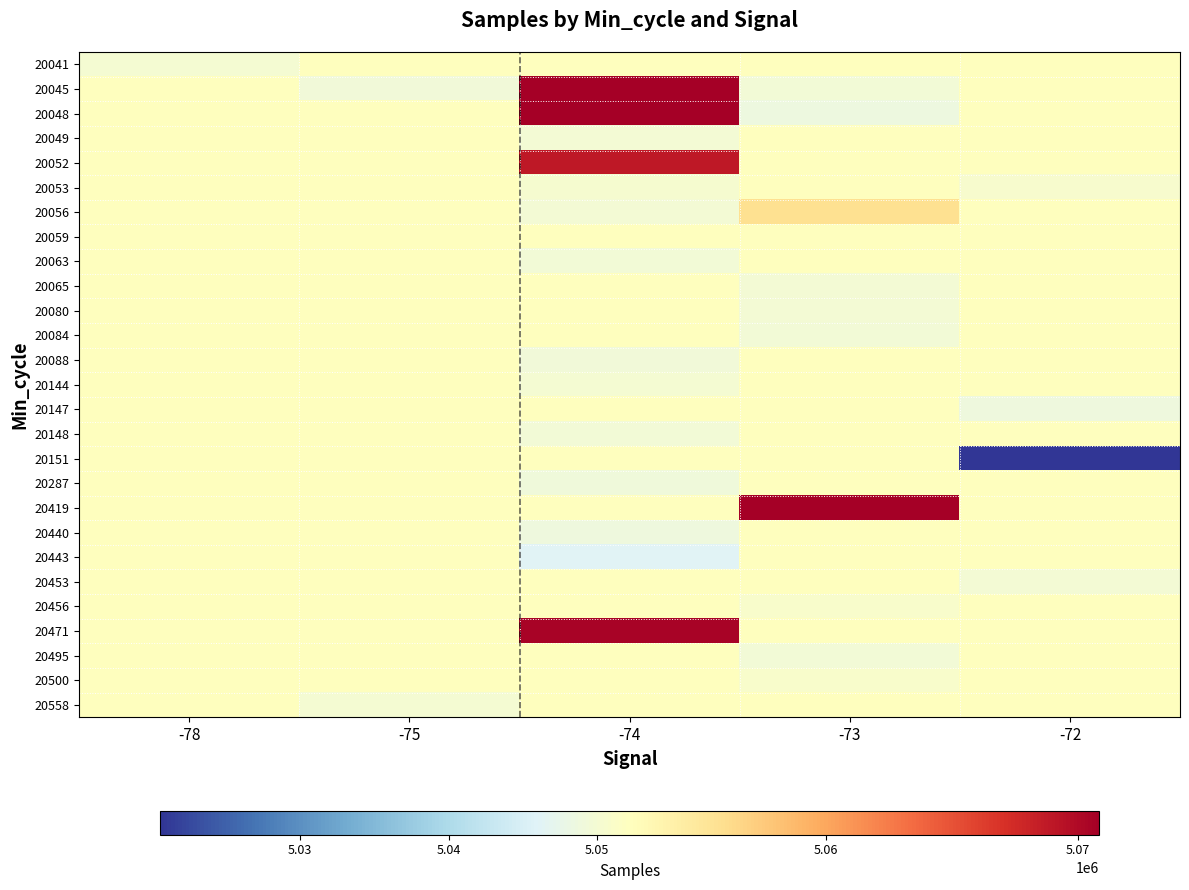

What is the spread (max minus min) of values at -78?

2148.0